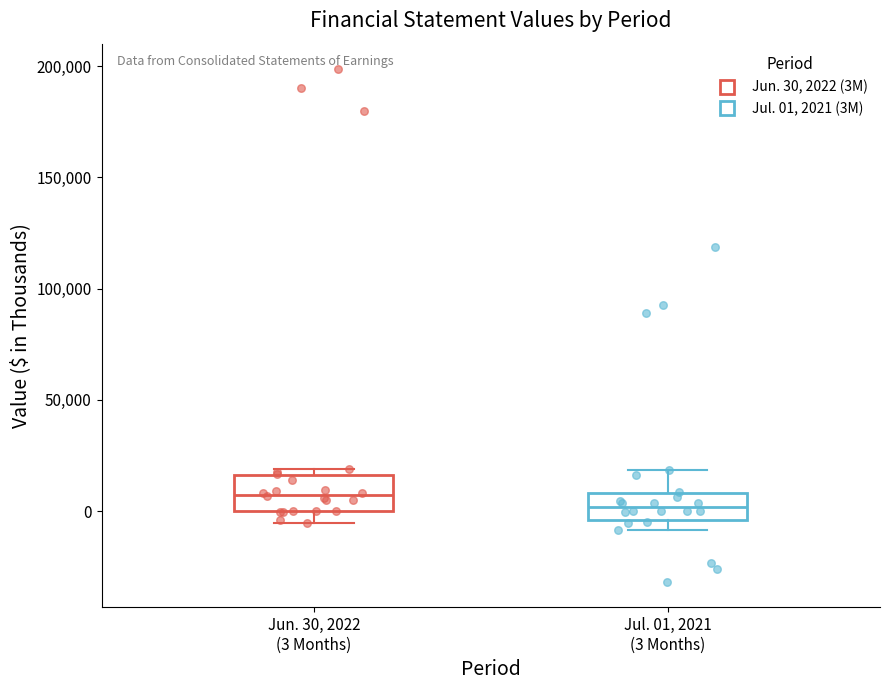

Reading left to right, read every box against the y-axis: the position of its median line, the range the box covers, and the ends of its whiskers. The values are not printed on the chart, so give them approximately, as read against the axis.

Jun. 30, 2022 (3 Months): median 5000, box 0 to 15000, whiskers -5000 to 20000
Jul. 01, 2021 (3 Months): median 0, box -5000 to 10000, whiskers -10000 to 20000